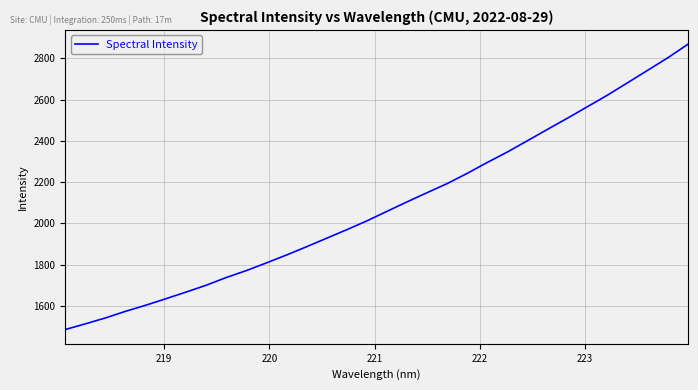

Reading left to right, list all the values displayed in this chart.

1484.7	1512.3	1541.0	1573.1	1602.6	1634.0	1666.1	1699.3	1736.8	1770.5	1807.7	1846.0	1886.2	1927.5	1968.8	2011.5	2057.8	2103.8	2148.5	2192.6	2242.2	2295.2	2345.9	2400.5	2455.8	2510.2	2566.3	2622.4	2682.4	2742.8	2803.2	2868.7